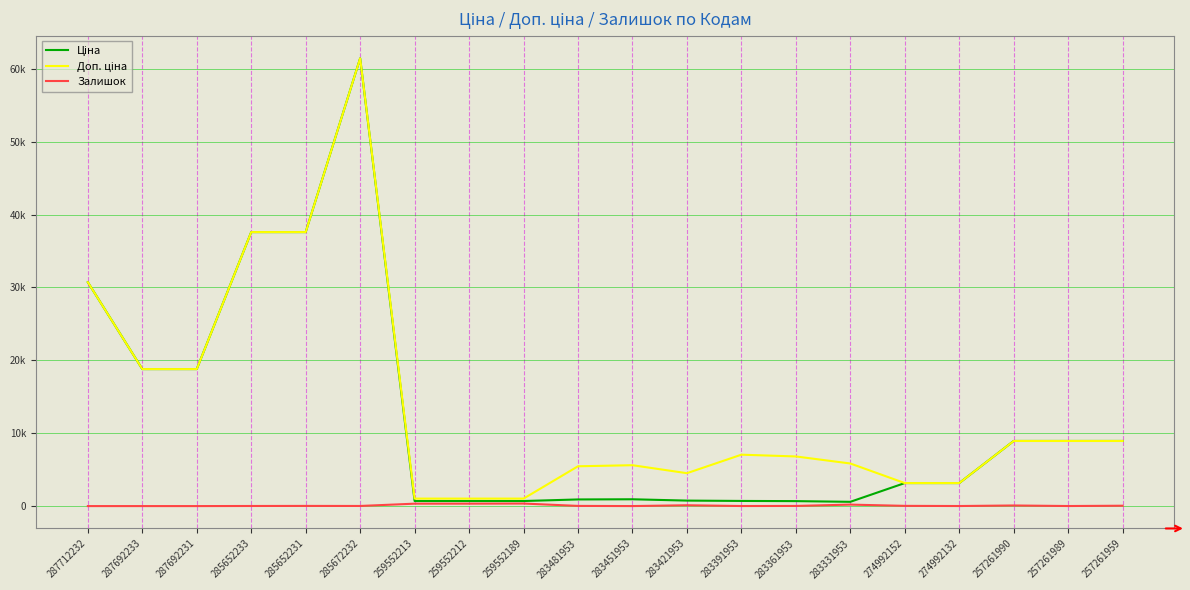

Does the chart display data point markers on the line(s)?

No